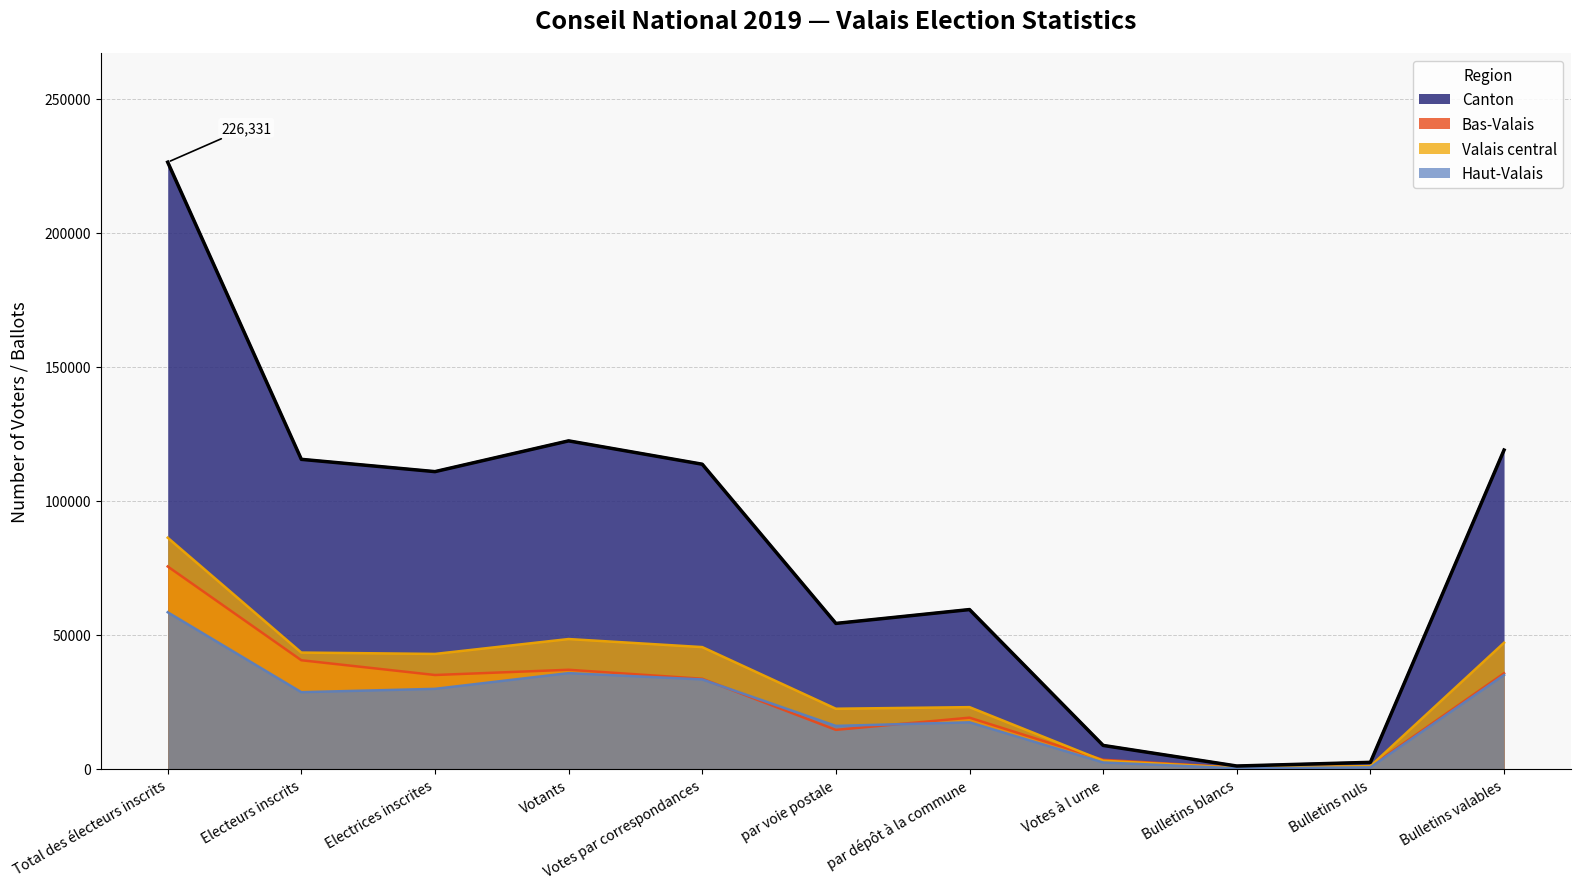

What position from the right is Votants?

8